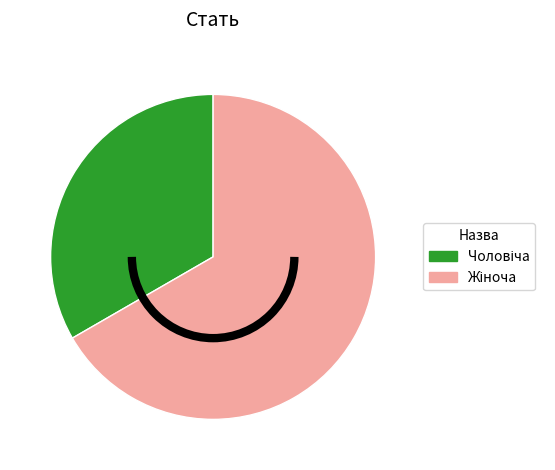

How many segments does this pie chart have?

2